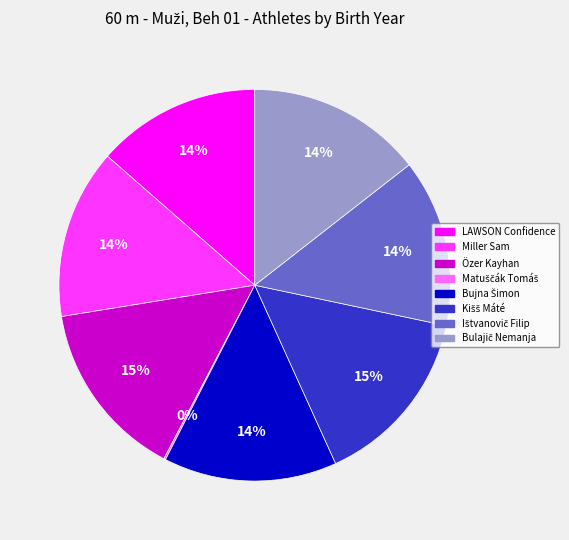

To the nearest percent, what is the difference between the largest and smallest slice percentages?

15%